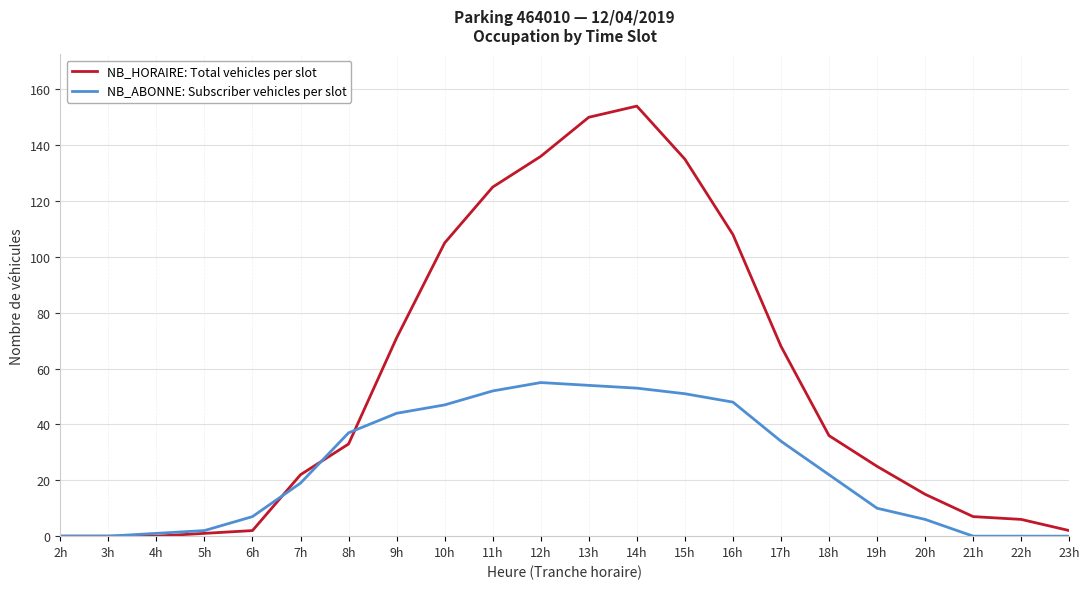

Which series changed the most between 3h and 7h?

NB_HORAIRE: Total vehicles per slot